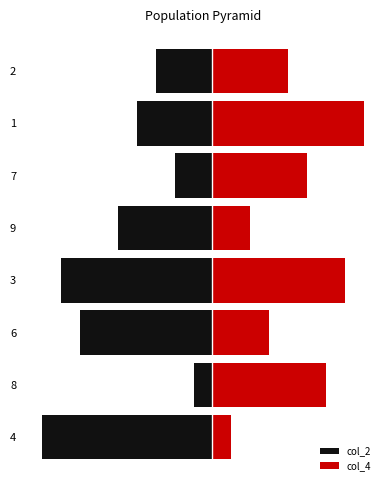

What is the difference between the maximum and minimum values in the col_4 series?

7